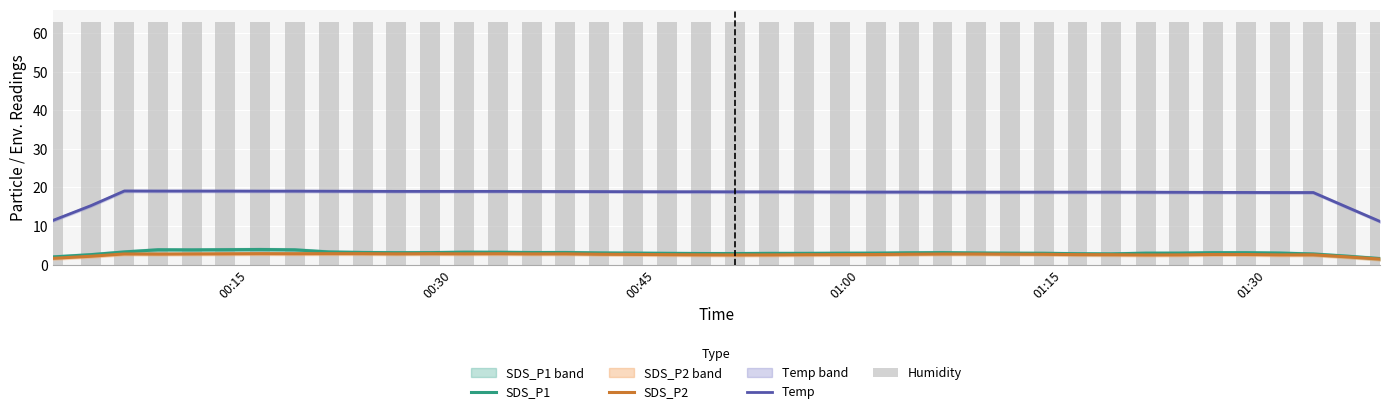

List the series in order of their peak value, lowest first.

SDS_P2, SDS_P1, Temp